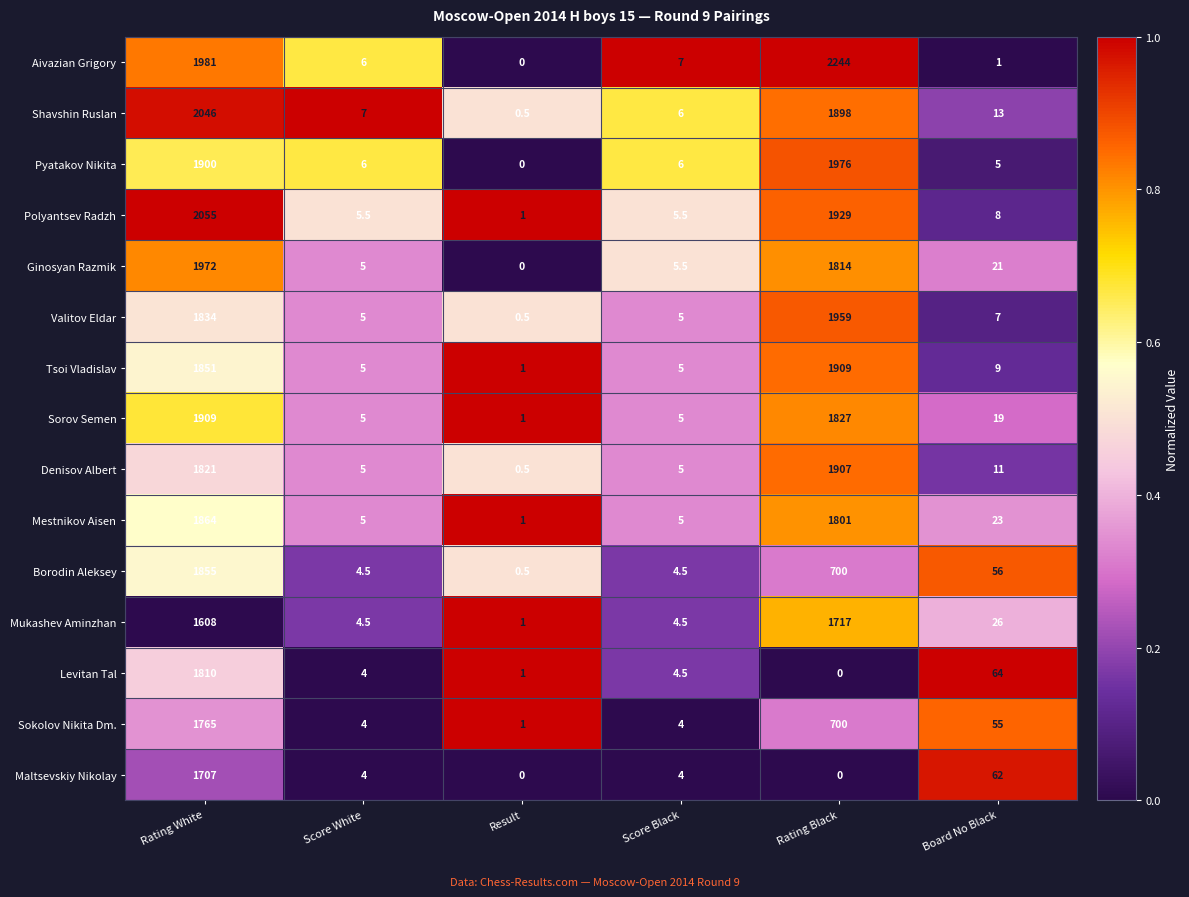

The Denisov Albert series shows 11.0 at Board No Black. True or false?

True